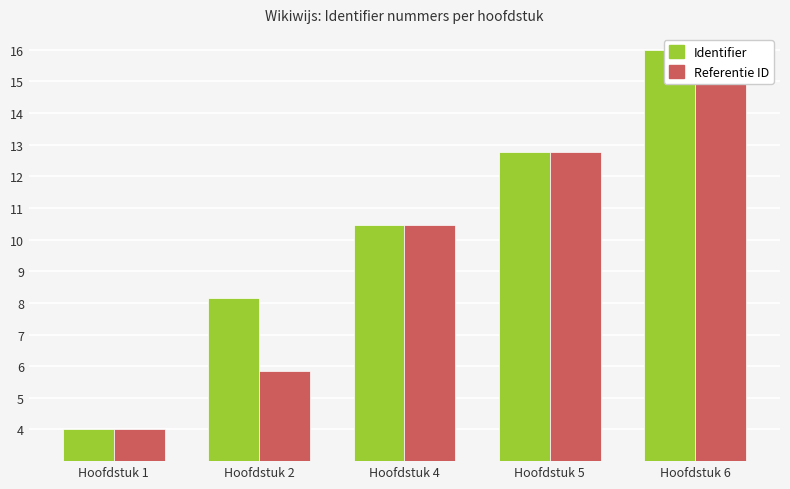

Which has a higher value, Hoofdstuk 1 or Hoofdstuk 2?

Hoofdstuk 2